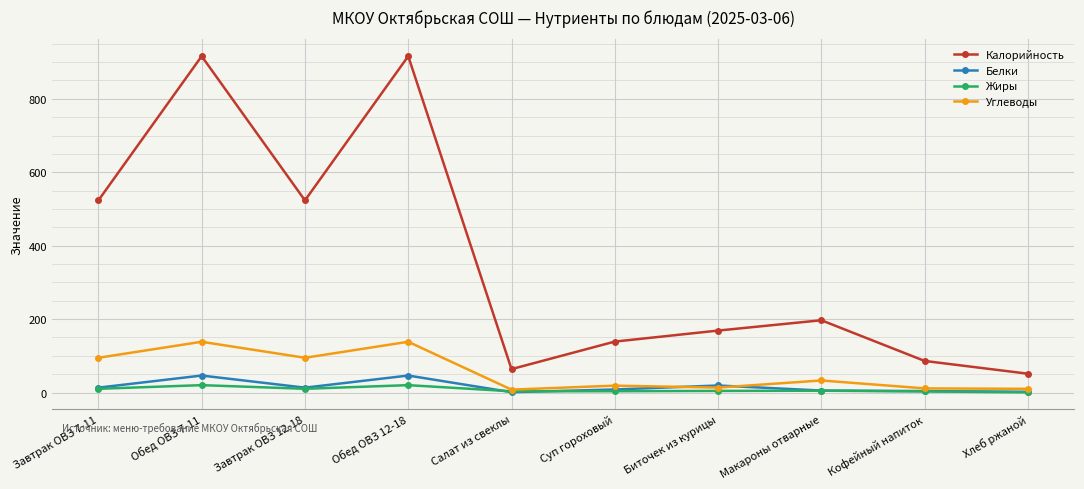

True or false: Жиры and Калорийность intersect in this chart.

False